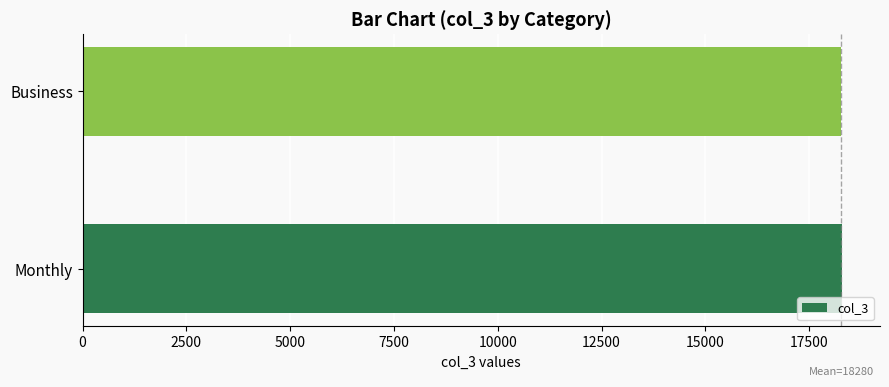

Does the chart contain any negative values?

No